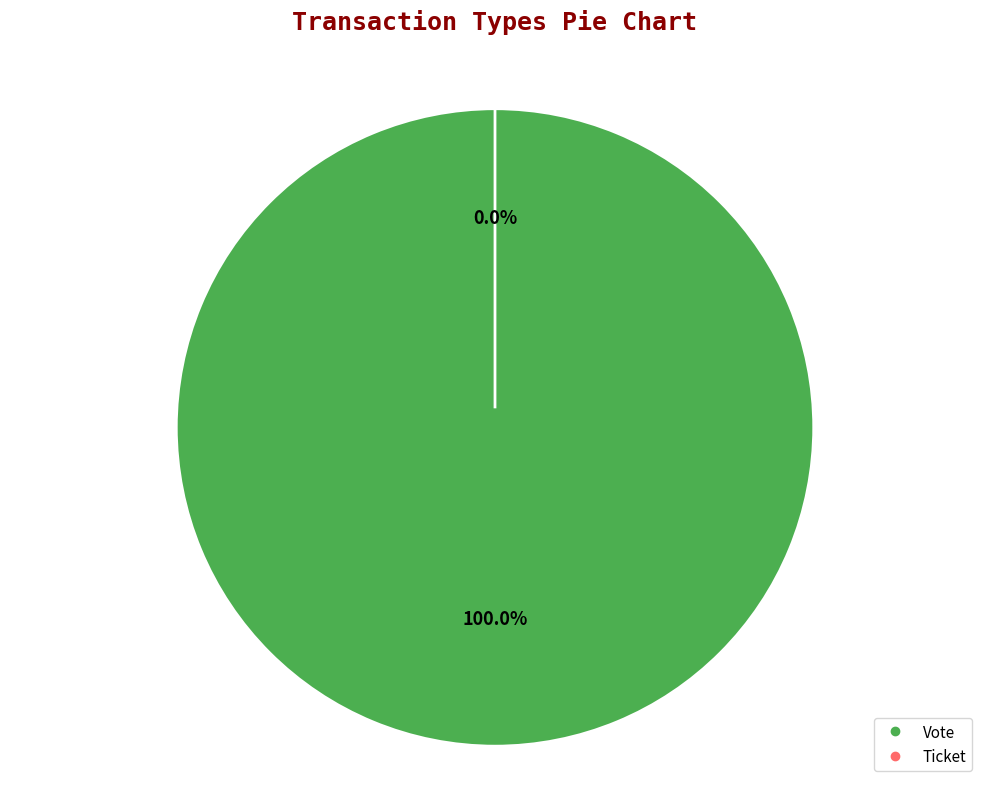

Does Vote account for over 50% of the chart?

Yes